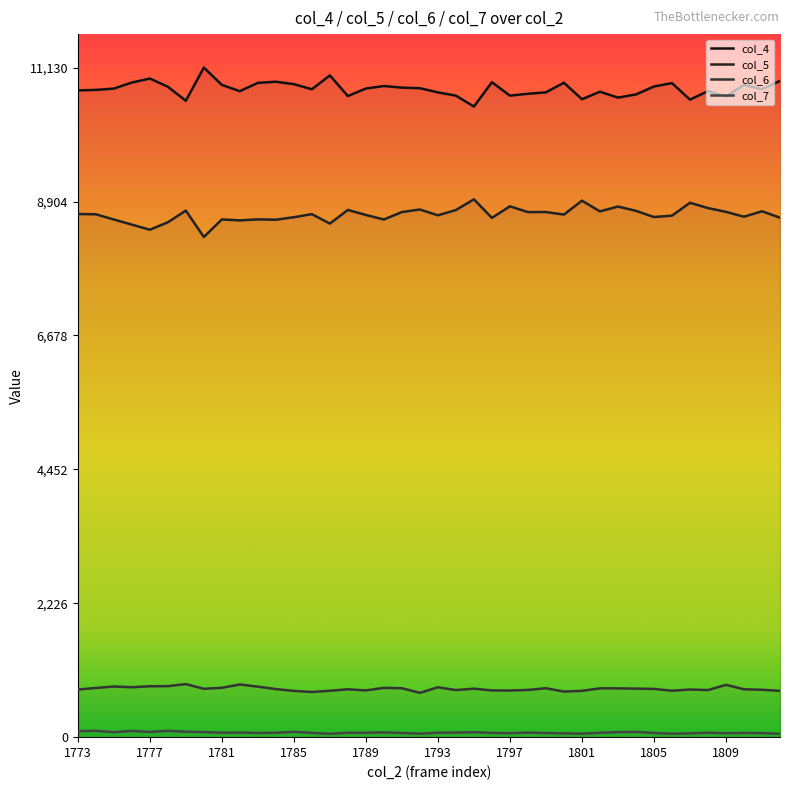

True or false: col_5 and col_6 intersect in this chart.

False